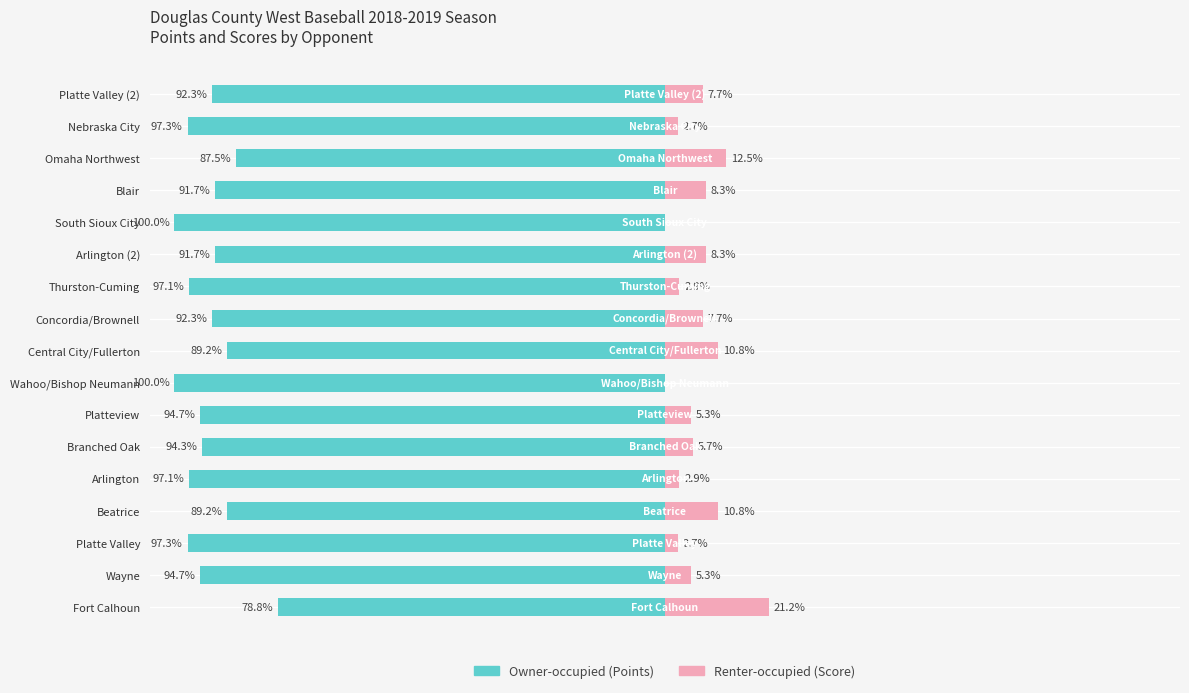

Reading left to right, list all the values displayed in this chart.

Owner-occupied: -78.8	-94.7	-97.3	-89.2	-97.1	-94.3	-94.7	-100.0	-89.2	-92.3	-97.1	-91.7	-100.0	-91.7	-87.5	-97.3	-92.3
Renter-occupied: 21.2	5.3	2.7	10.8	2.9	5.7	5.3	0.0	10.8	7.7	2.9	8.3	0.0	8.3	12.5	2.7	7.7